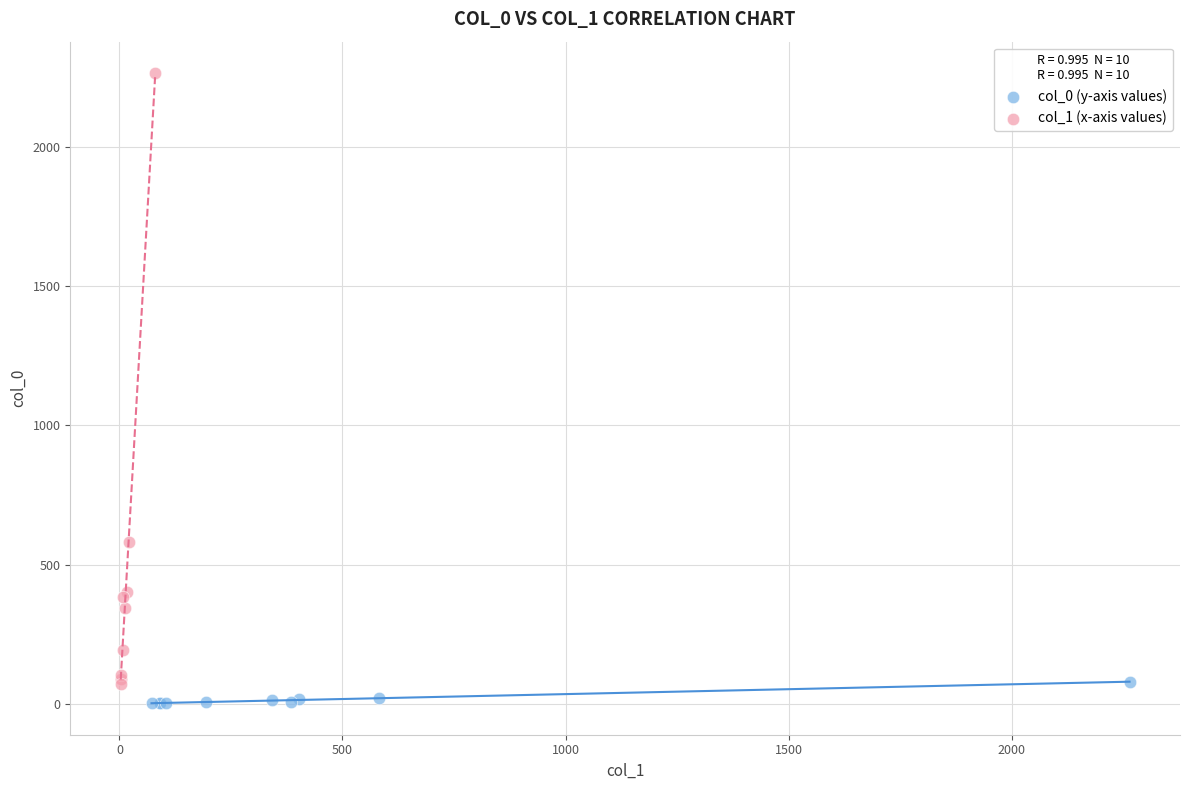

Which series contains the highest Y value?

col_1 (x-axis values)